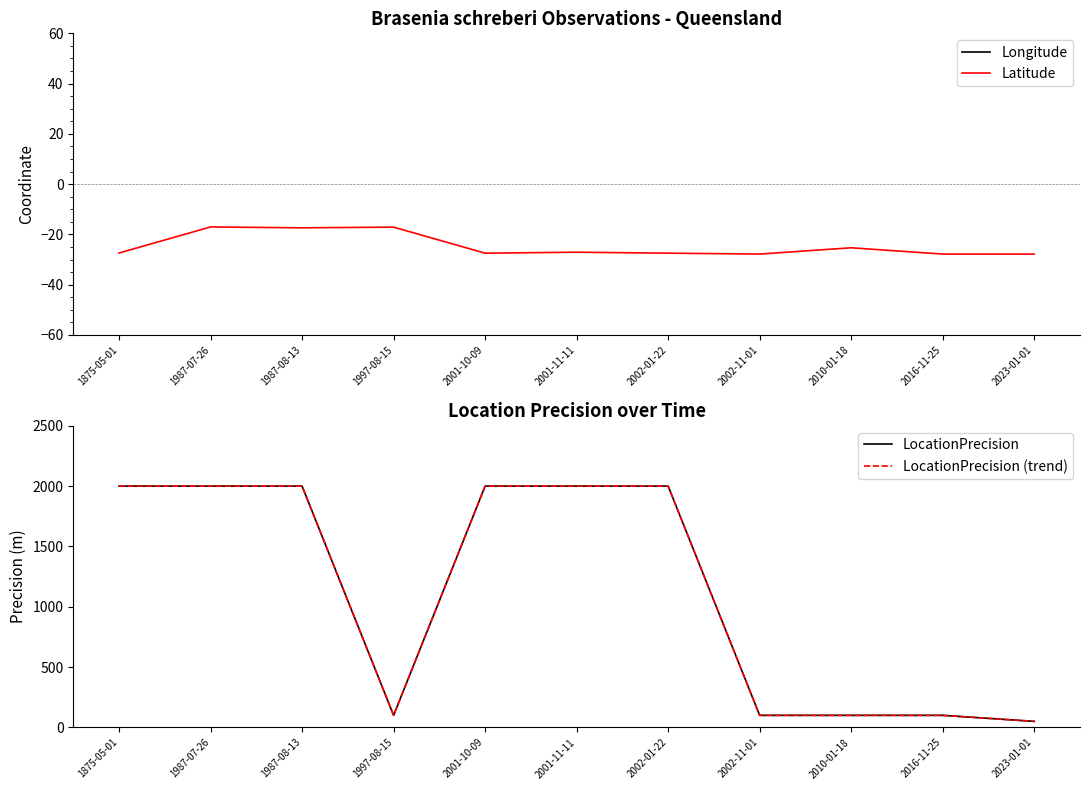

Where is LocationPrecision (trend) nearest to the value 1025?

1997-08-15